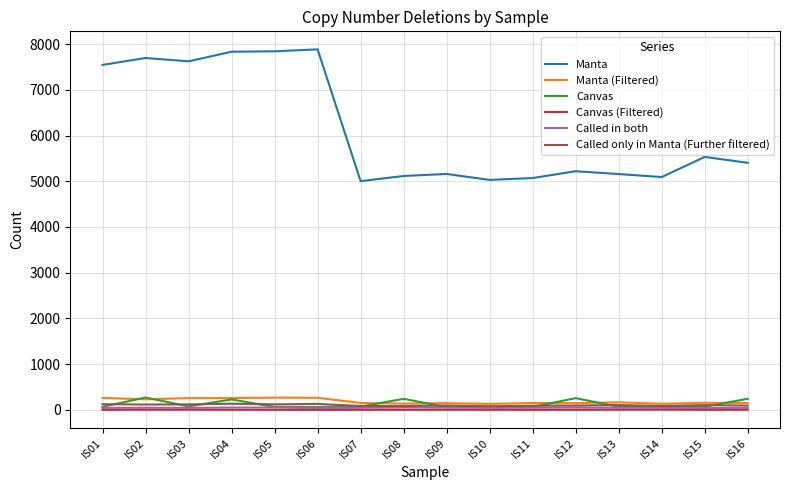

Is this an area chart (filled region under the line)?

No